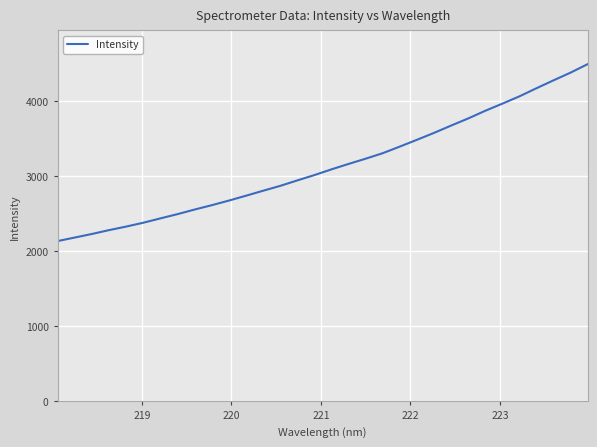

Does the chart have visible grid lines?

Yes